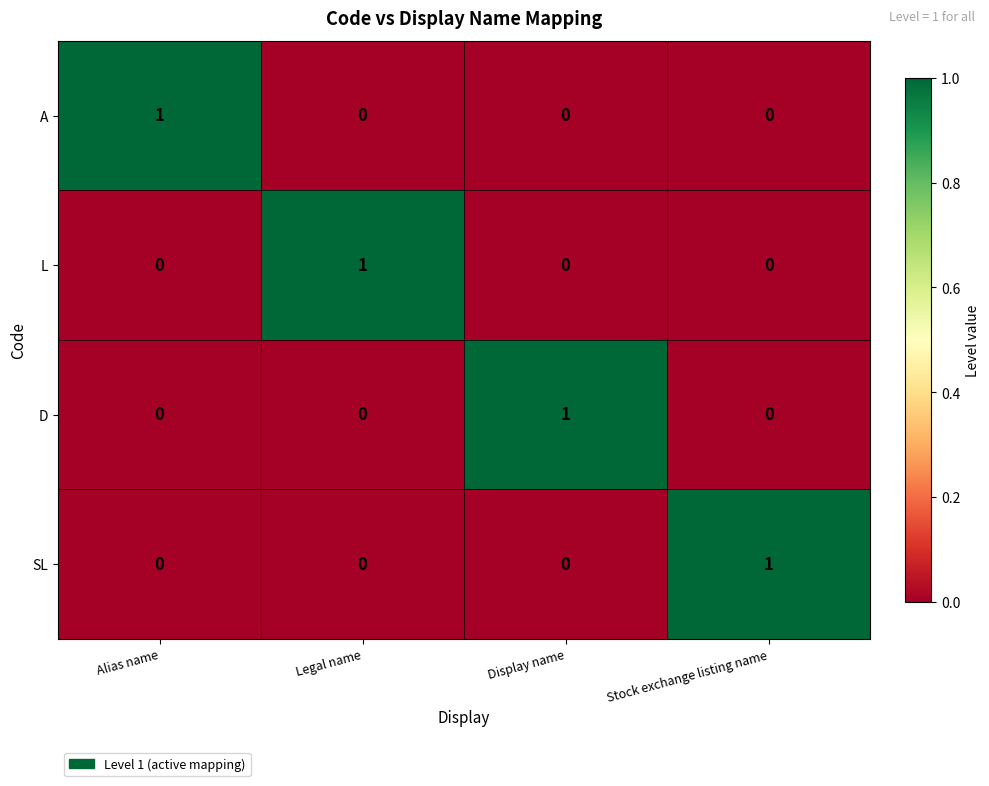

How many D values are between 0 and 1?

4